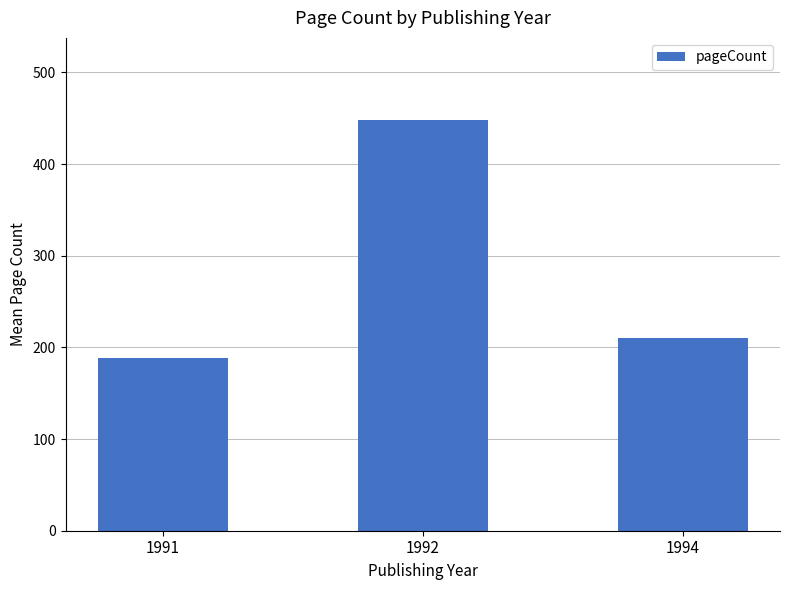

How many values are below 210?

1